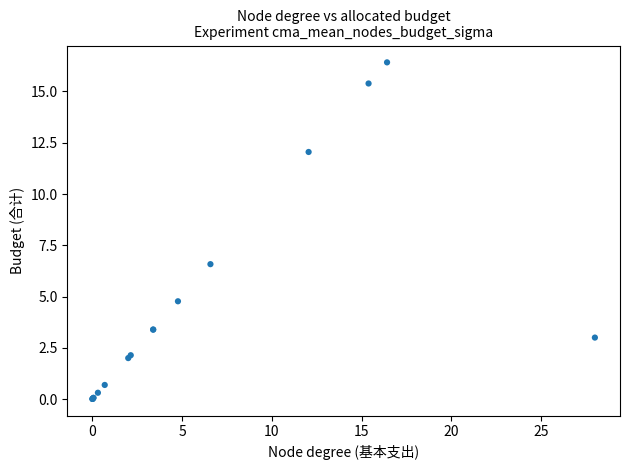

What Y value in the scatter plot is closest to 8?

6.6